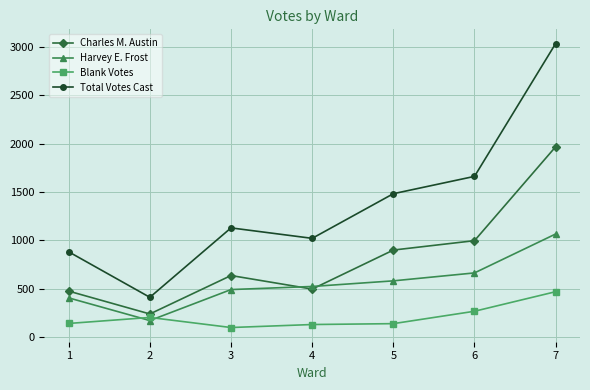

How many categories are shown in the chart?

7